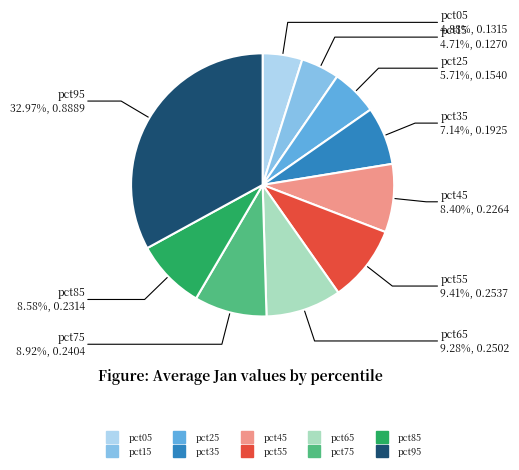

To the nearest percent, what is the combined percentage of pct15 and pct45?

13%